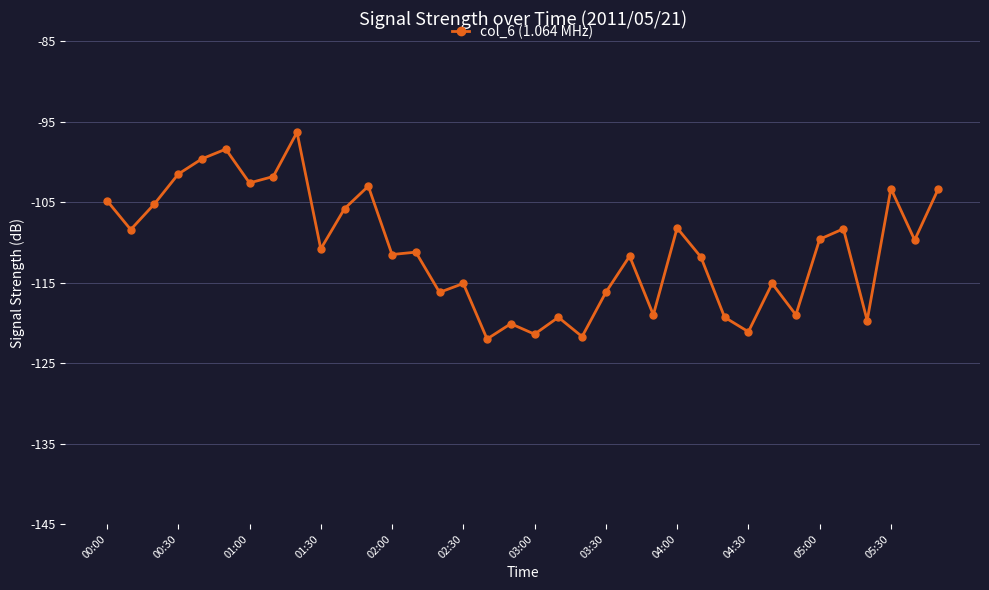

Count the number of data series in this chart.

1